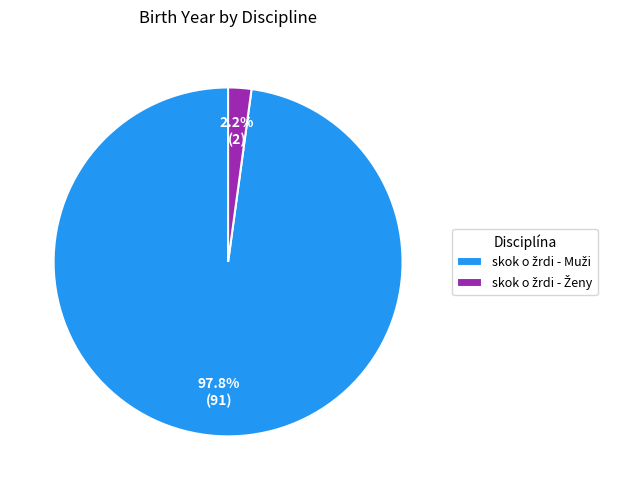

How many slices are in this pie chart?

2